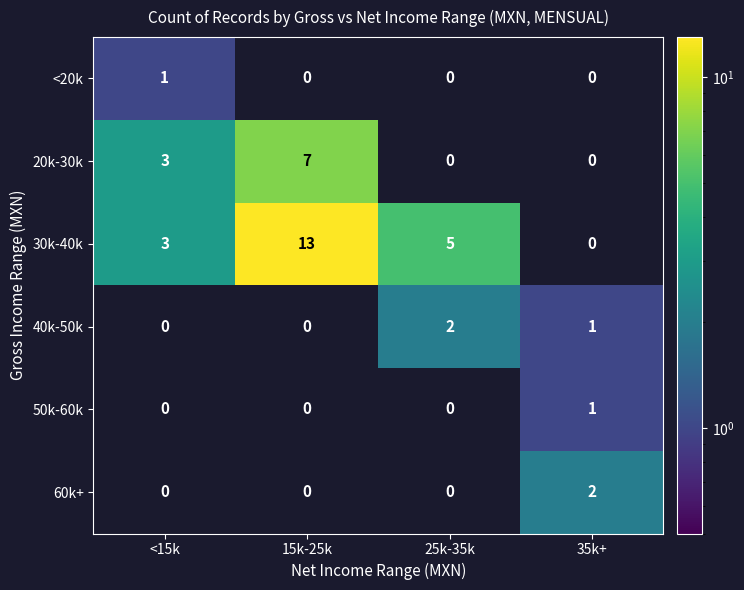

Reading right to left, list all the values displayed in this chart.

<20k: 0	0	0	1
20k-30k: 0	0	7	3
30k-40k: 0	5	13	3
40k-50k: 1	2	0	0
50k-60k: 1	0	0	0
60k+: 2	0	0	0